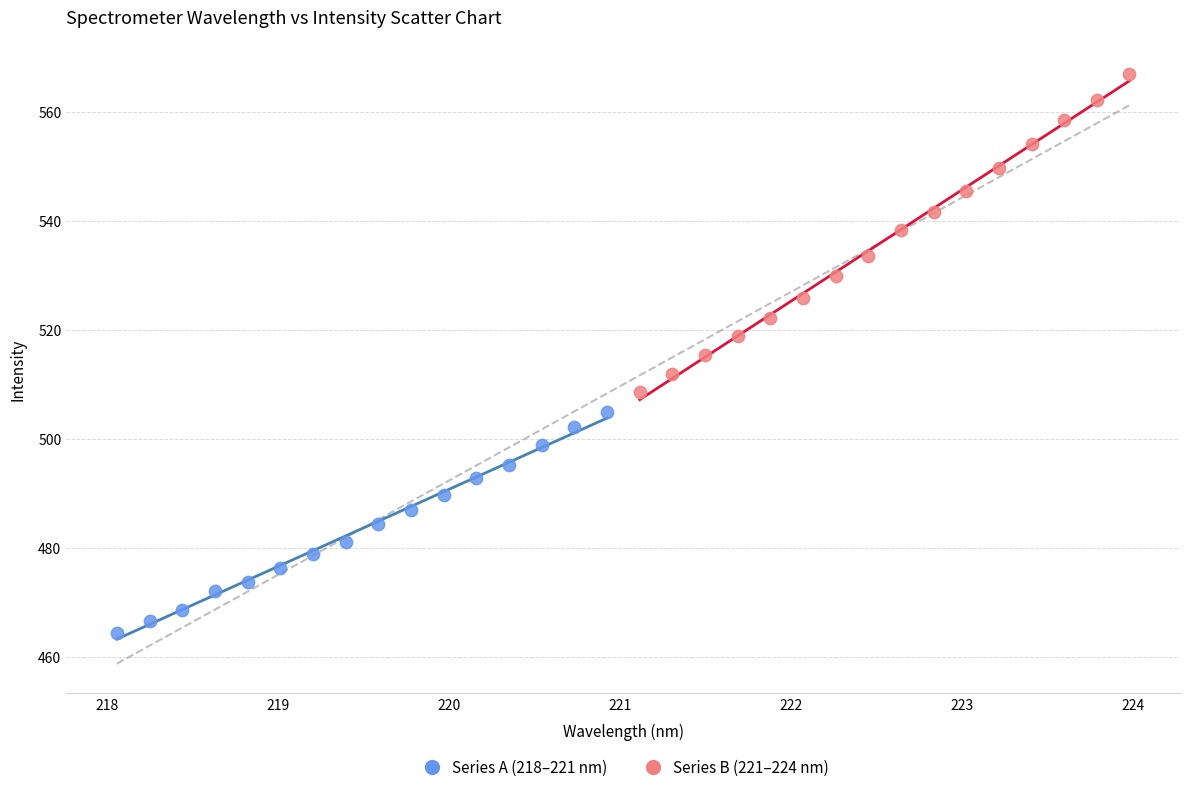

Which series contains the lowest Y value?

Series A (218–221 nm)